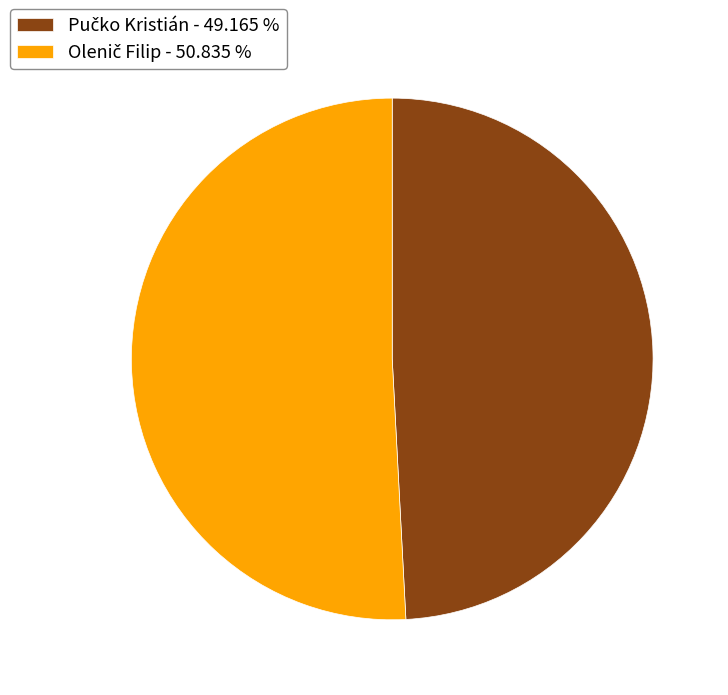

Is there a majority slice in this chart?

Yes